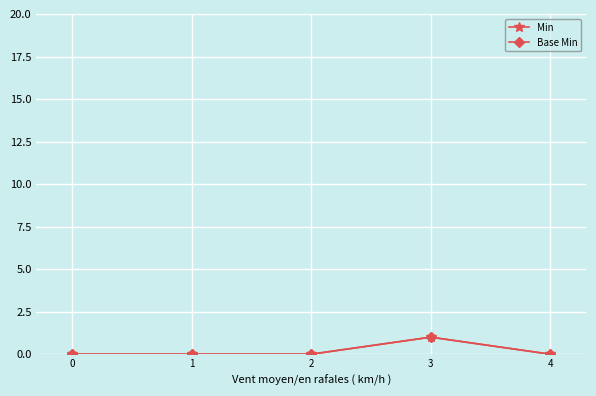

Reading right to left, transcribe all the data shown in this chart.

Min: 4=0	3=1	2=0	1=0	0=0
Base Min: 4=0	3=1	2=0	1=0	0=0